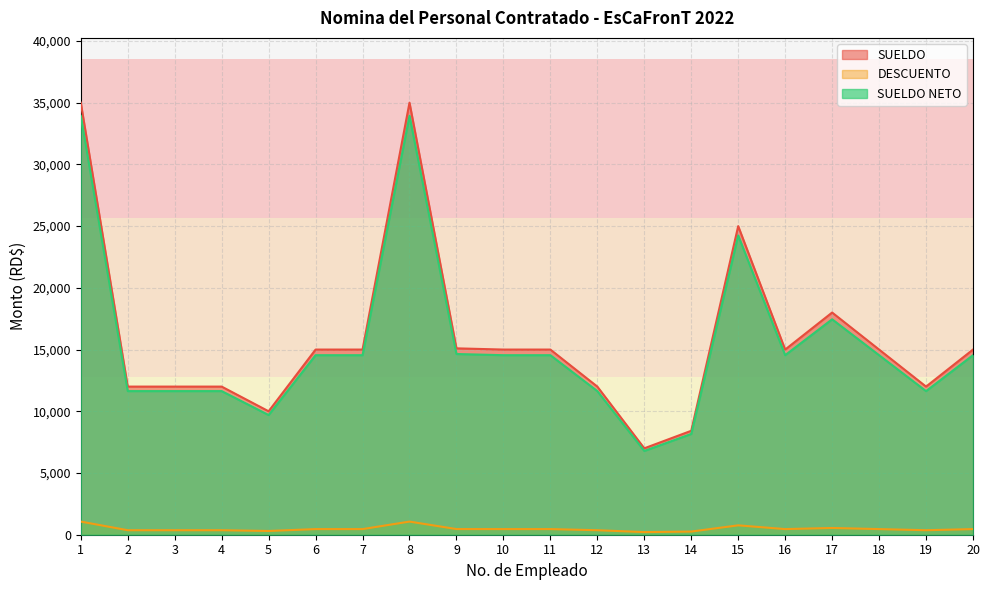

What is the sum of all SUELDO NETO values?

308836.0